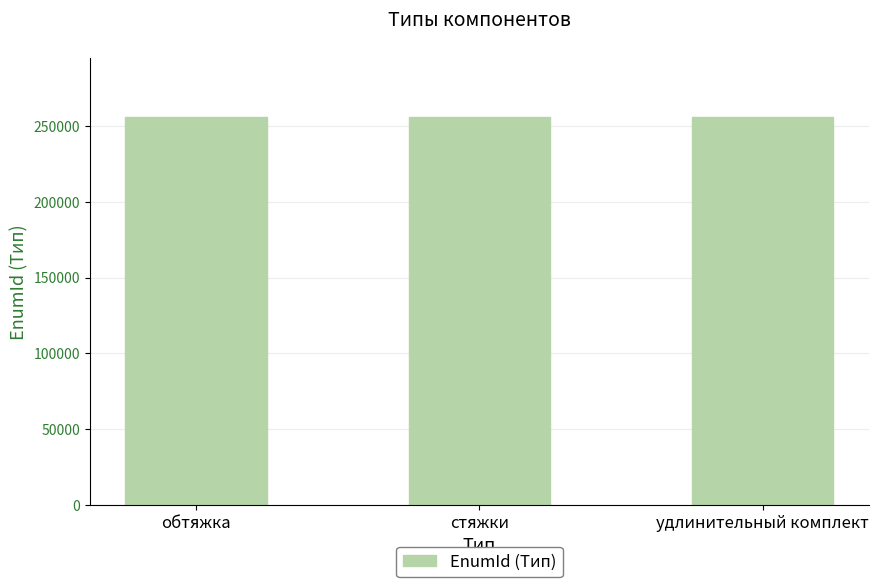

What is the change in value from стяжки to удлинительный комплект?

-1